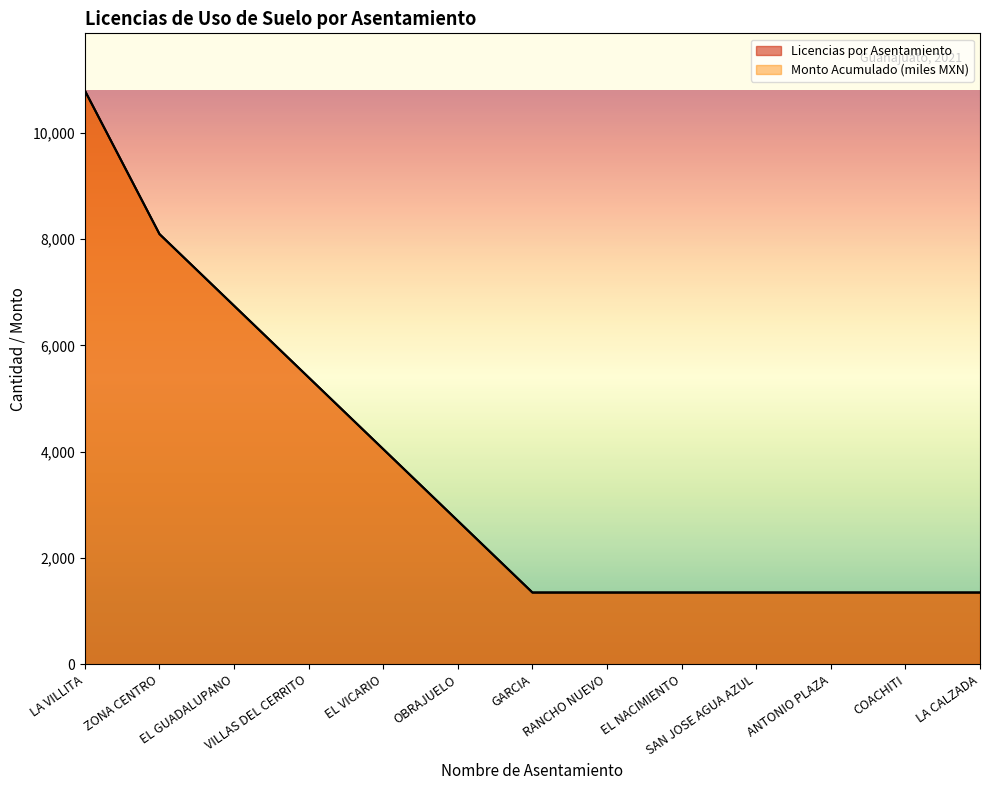

True or false: Monto Acumulado (miles) and Licencias por Asentamiento intersect in this chart.

False